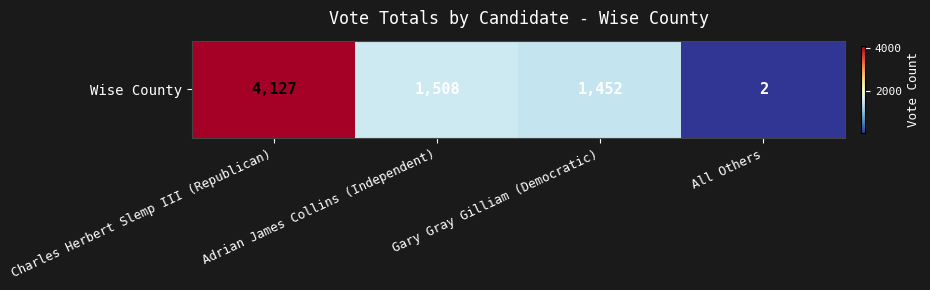

Reading right to left, transcribe all the data shown in this chart.

2	1452	1508	4127